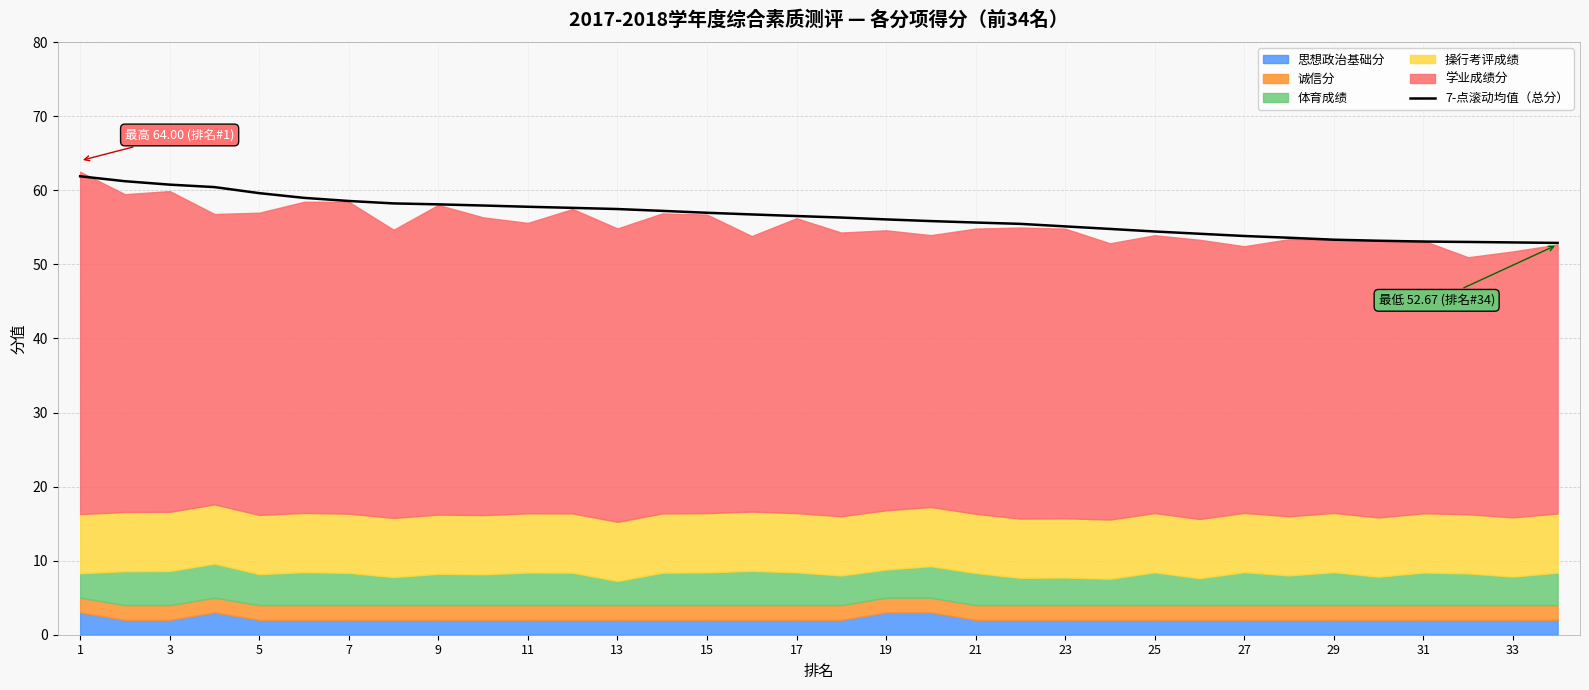

What is the highest value of the 7-点滚动均值（总分） series?

61.9